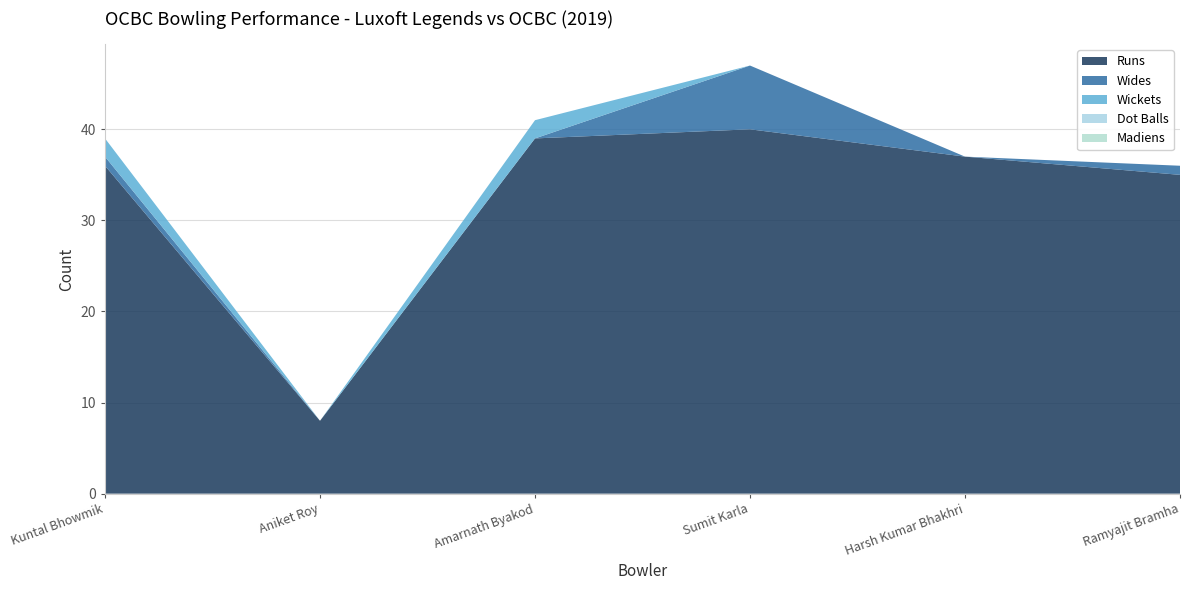

Reading left to right, list all the values displayed in this chart.

Runs: Kuntal Bhowmik=36	Aniket Roy=8	Amarnath Byakod=39	Sumit Karla=40	Harsh Kumar Bhakhri=37	Ramyajit Bramha=35
Wides: Kuntal Bhowmik=1	Aniket Roy=0	Amarnath Byakod=0	Sumit Karla=7	Harsh Kumar Bhakhri=0	Ramyajit Bramha=1
Dot Balls: Kuntal Bhowmik=0	Aniket Roy=0	Amarnath Byakod=0	Sumit Karla=0	Harsh Kumar Bhakhri=0	Ramyajit Bramha=0
Wickets: Kuntal Bhowmik=2	Aniket Roy=0	Amarnath Byakod=2	Sumit Karla=0	Harsh Kumar Bhakhri=0	Ramyajit Bramha=0
Madiens: Kuntal Bhowmik=0	Aniket Roy=0	Amarnath Byakod=0	Sumit Karla=0	Harsh Kumar Bhakhri=0	Ramyajit Bramha=0